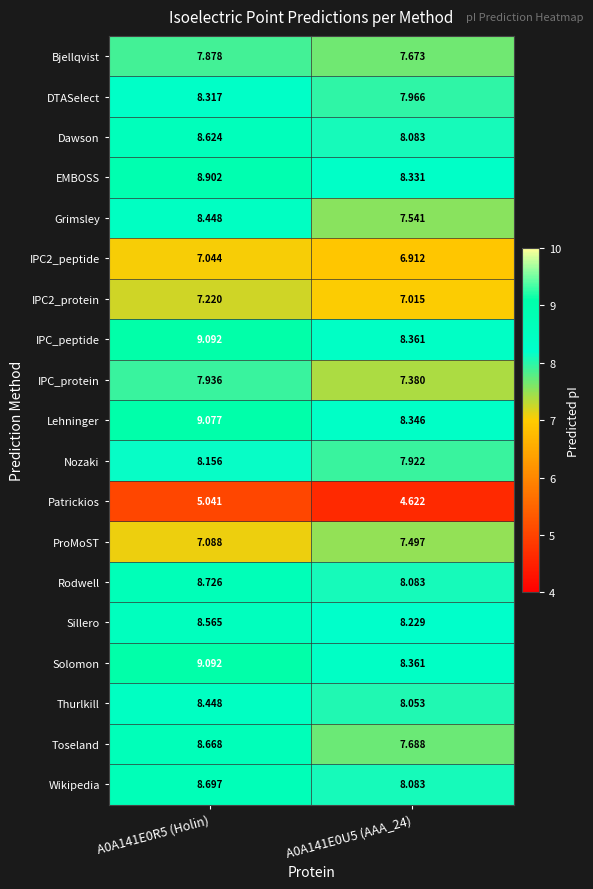

Which series has the largest range (max minus min)?

Toseland